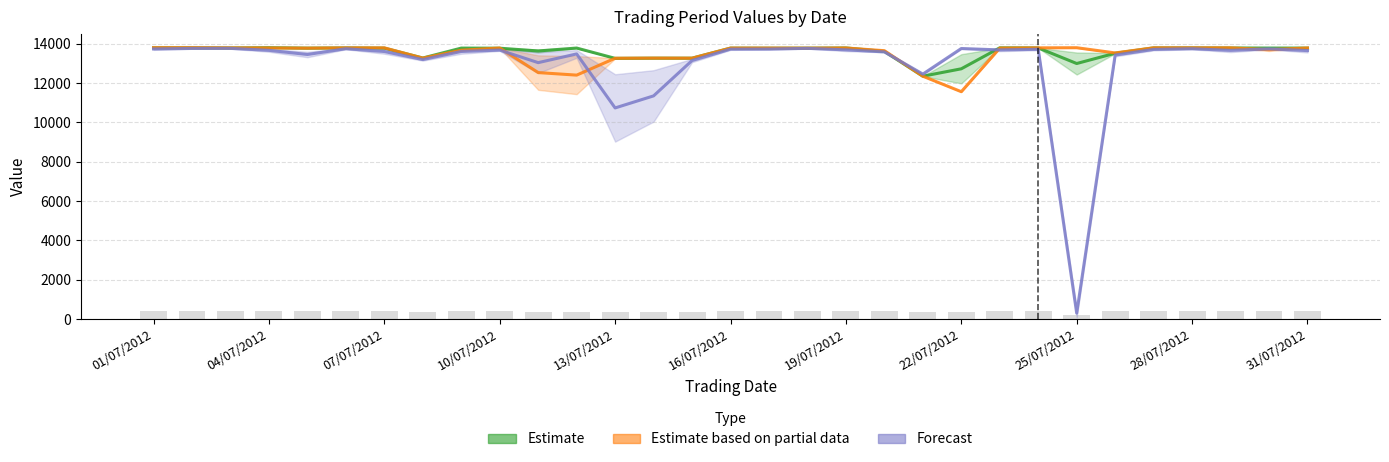

How many groups of bars are there?

31